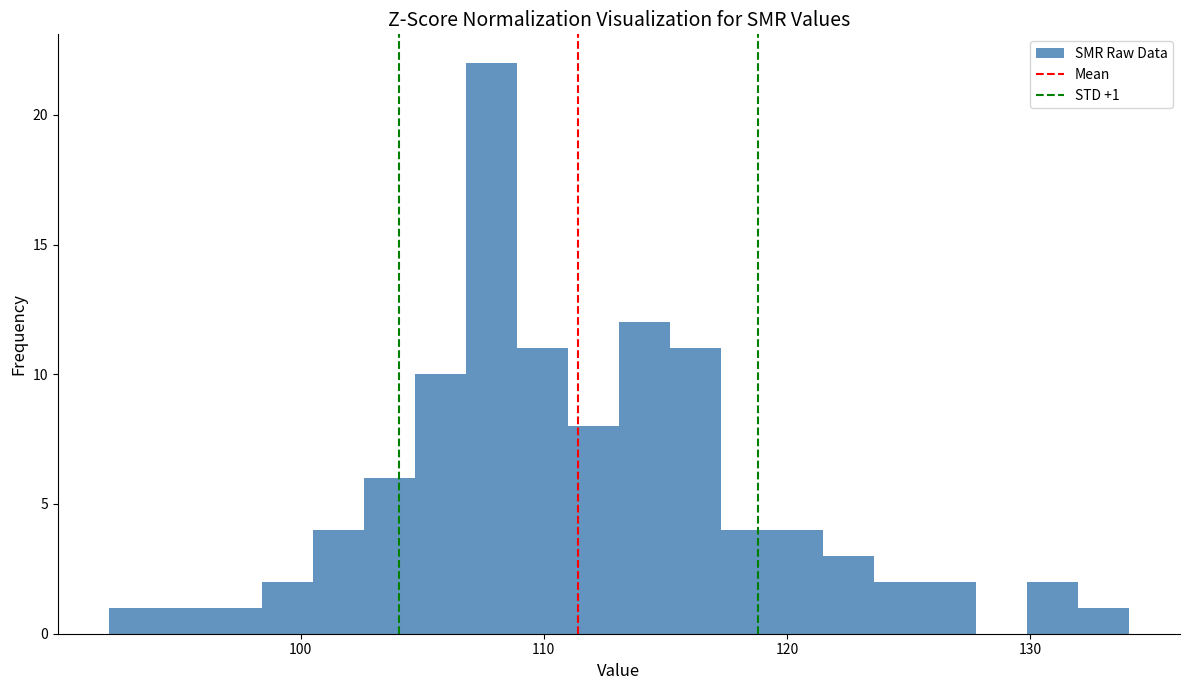

Around what value on the x-axis is the tallest bar? Give the approximate position of its centre, as read against the axis.

108